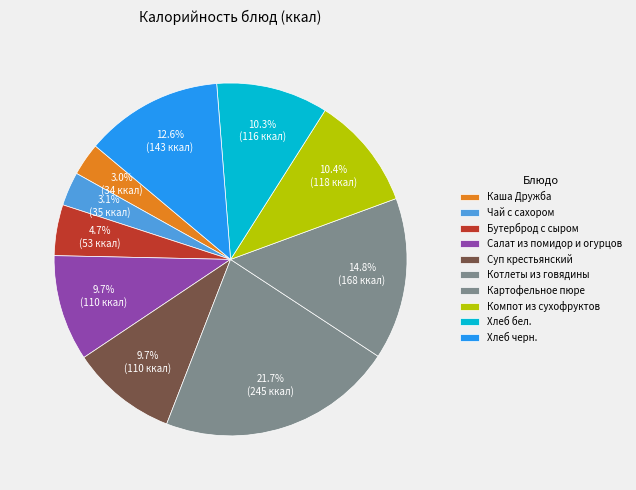

The Чай с сахором slice represents 3% of the pie. True or false?

True